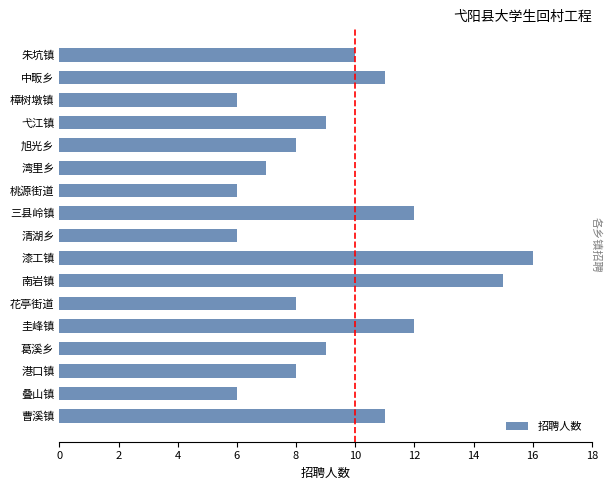

True or false: the data shows 8 at 花亭街道.

True